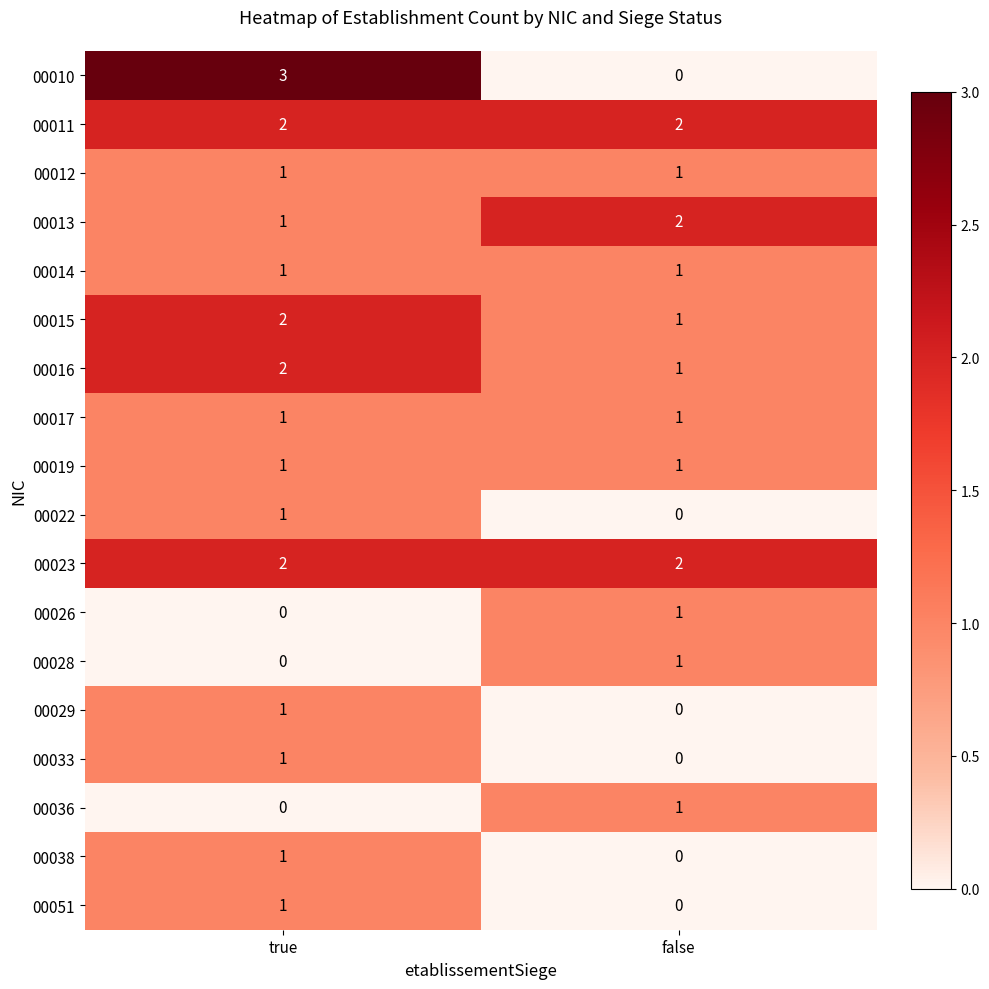

At how many categories does at least one series exceed 0?

2